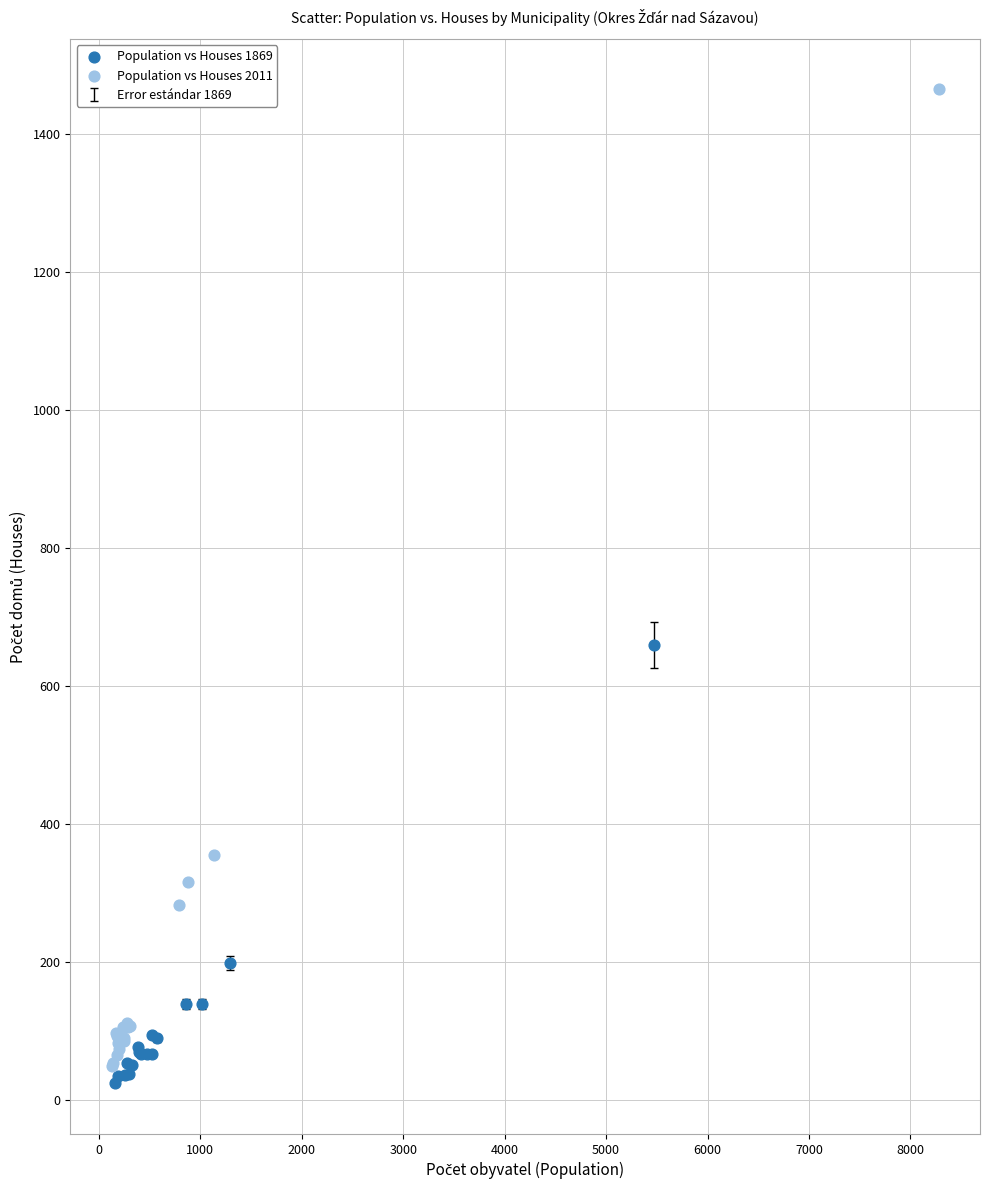

Which series has the widest spread of Y values?

Population vs Houses 2011